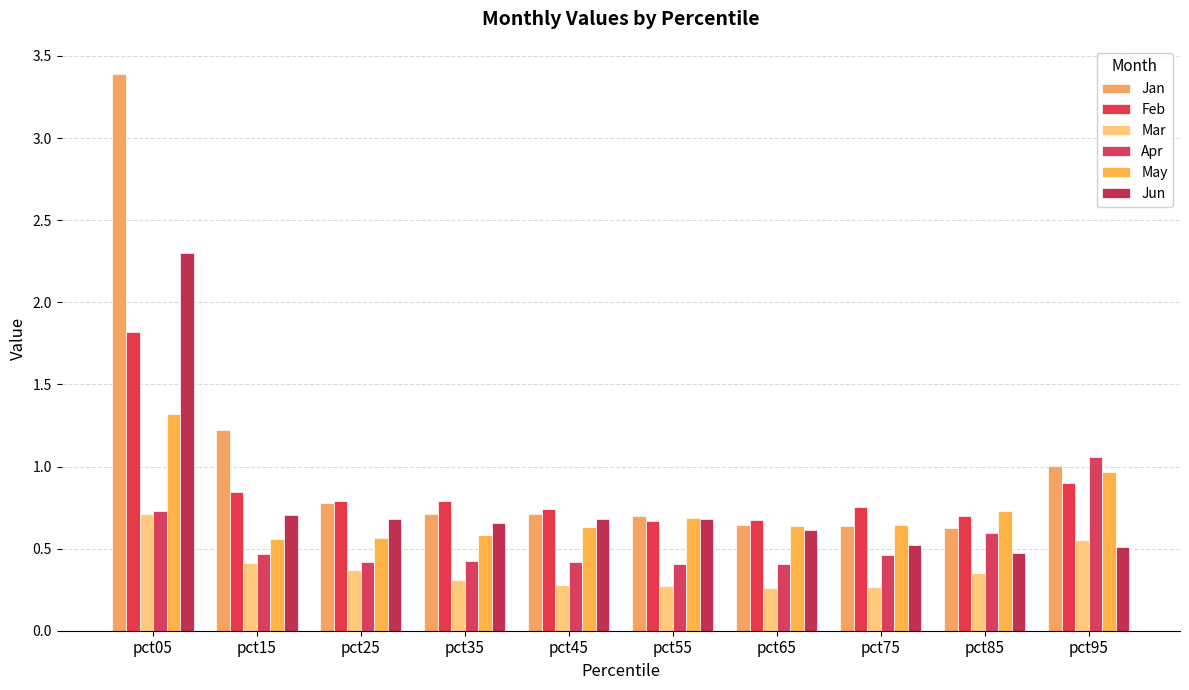

At which category is the sum across all series the highest?

pct05